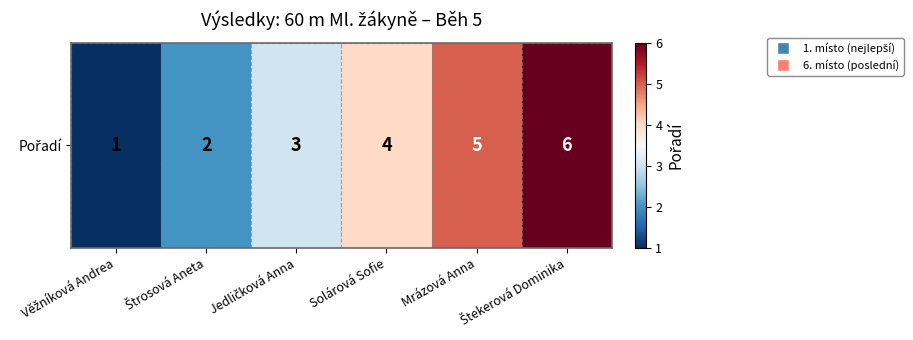

What is the average value?

4